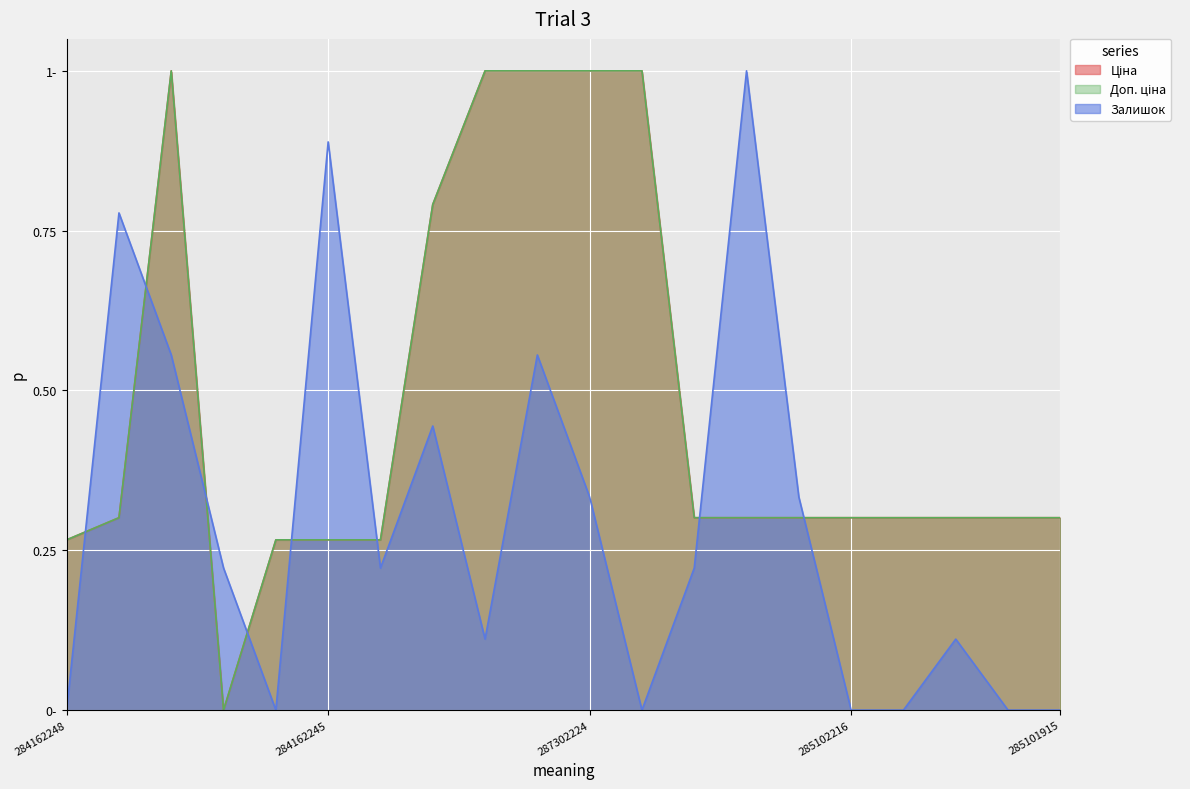

The value of Доп. ціна at 285102221 is 0.1. True or false?

False